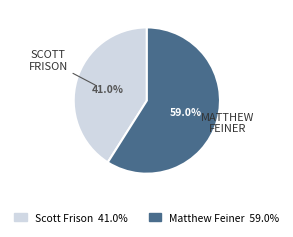

To the nearest percent, what is the average slice percentage?

50%